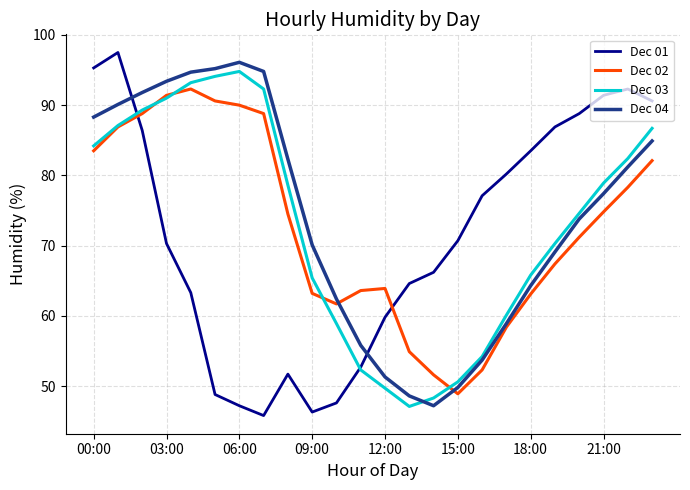

Which series has the largest range (max minus min)?

Dec 01